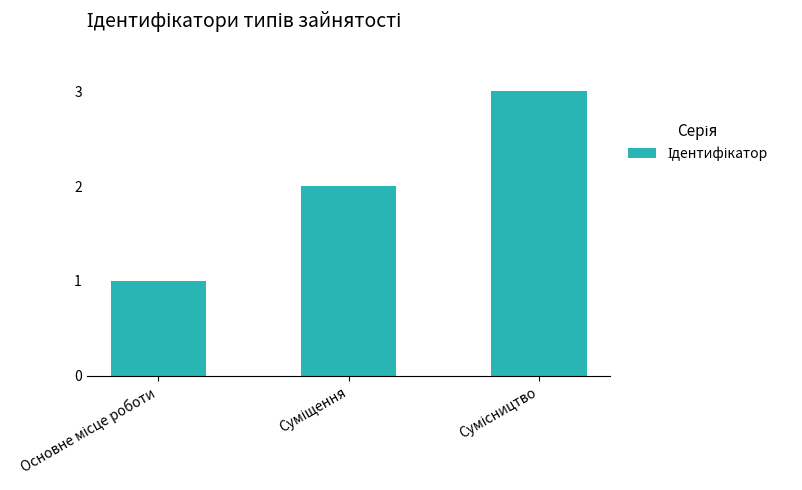

What is the sum of all values?

6